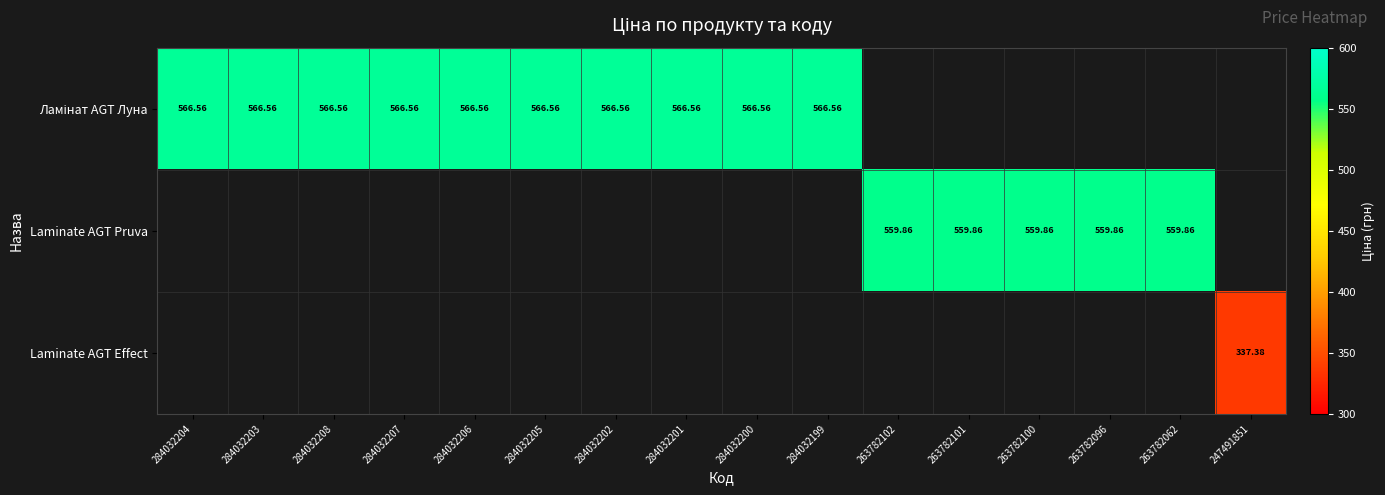

At which category does the chart reach its minimum across all series?

247491851